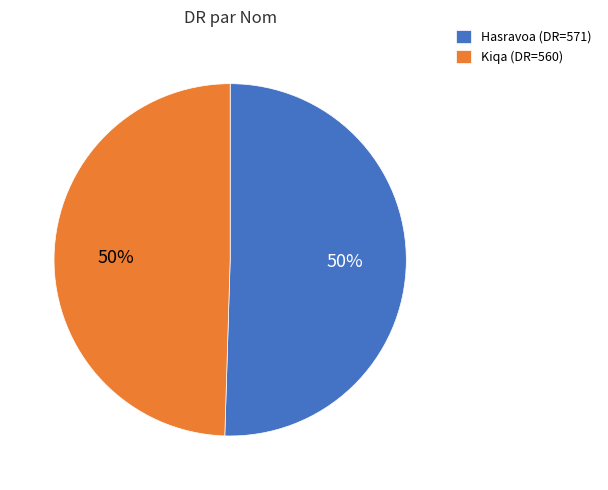

True or false: Hasravoa accounts for 41% of the total.

False